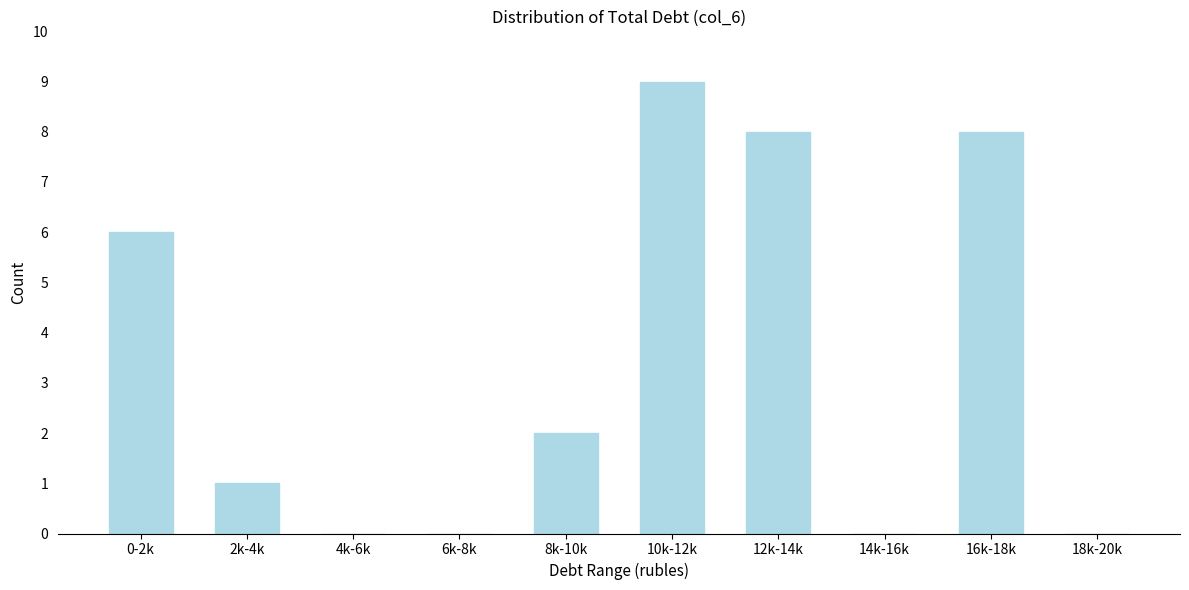

Reading right to left, list all the values displayed in this chart.

18k-20k=0	16k-18k=8	14k-16k=0	12k-14k=8	10k-12k=9	8k-10k=2	6k-8k=0	4k-6k=0	2k-4k=1	0-2k=6